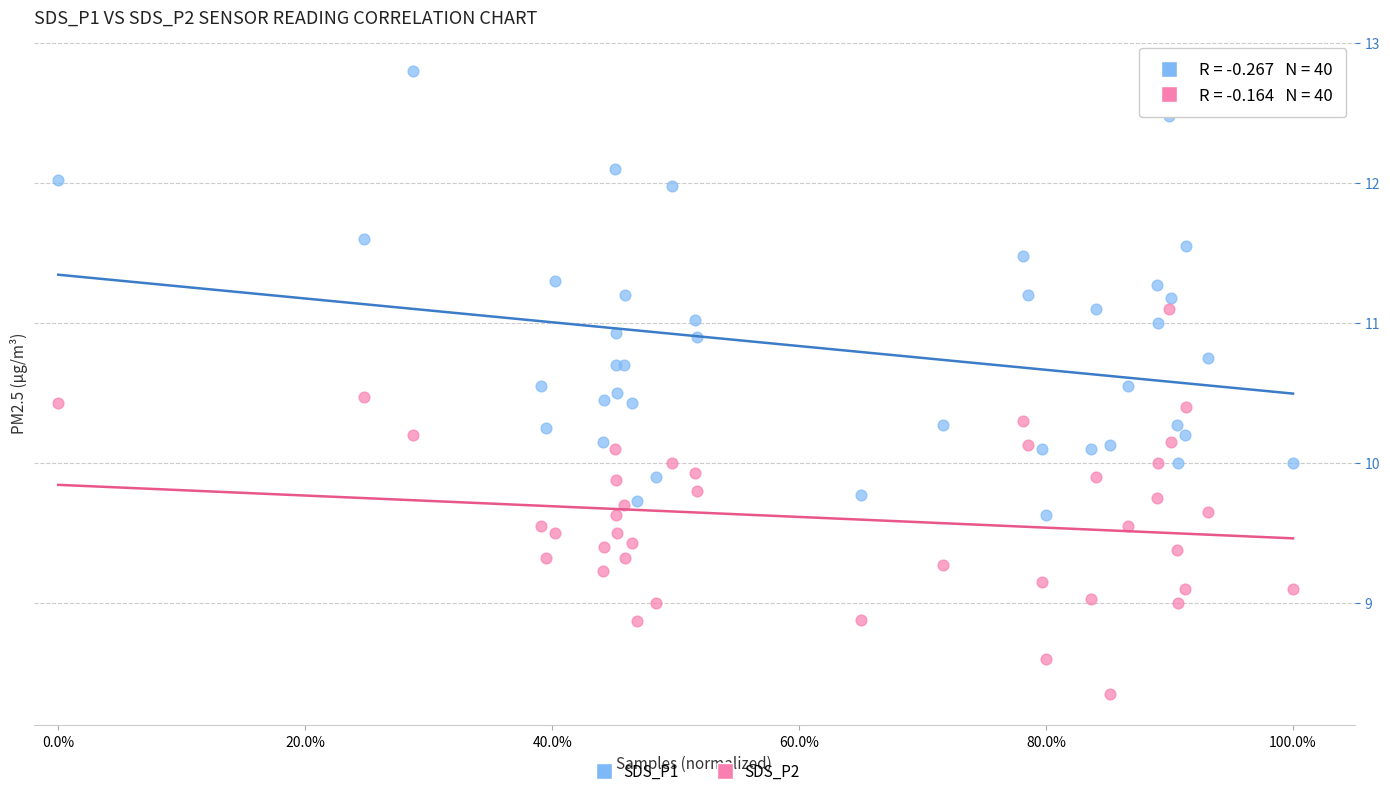

Which series contains the highest Y value?

SDS_P1